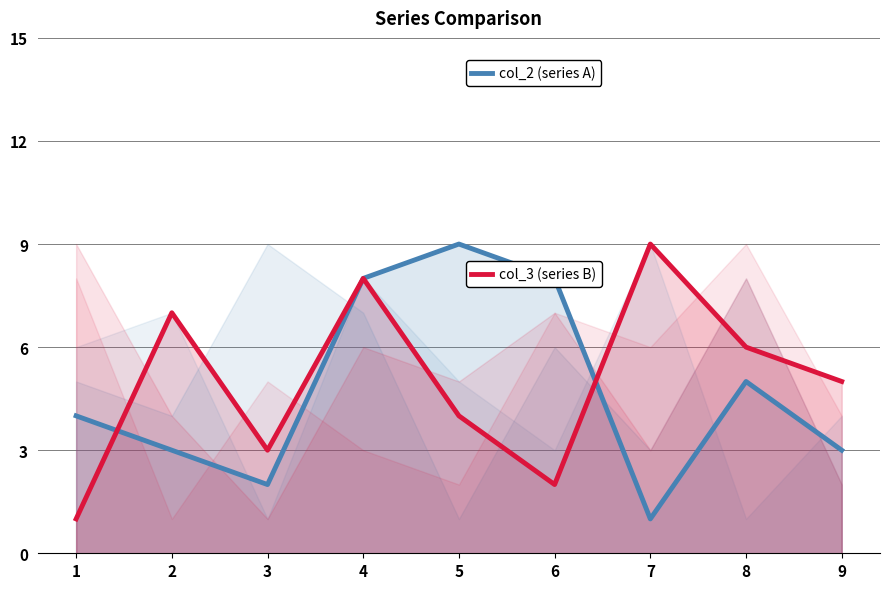

At which category is the sum across all series the highest?

4